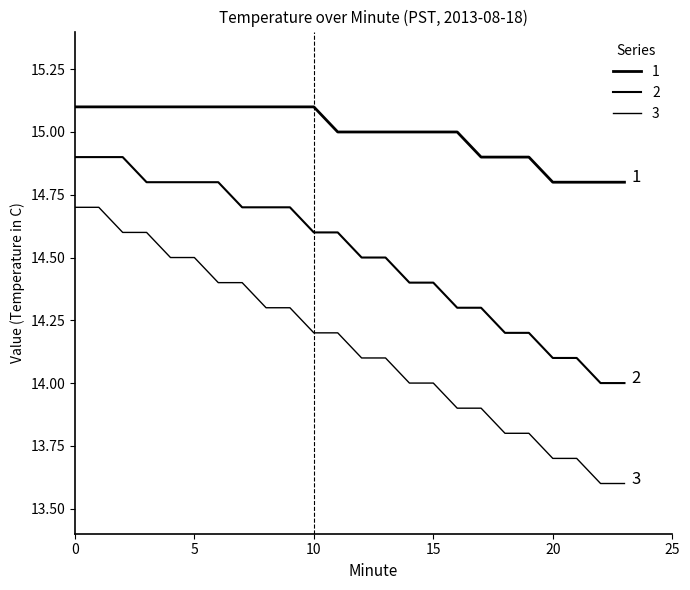

Does the chart display data point markers on the line(s)?

No